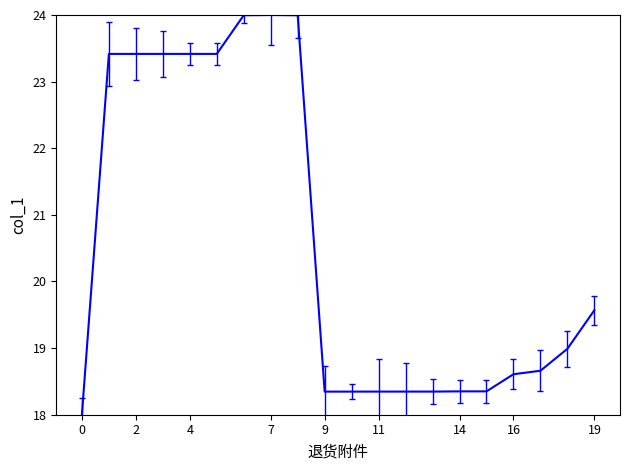

What is the difference between the second highest and second lowest values?

5.6